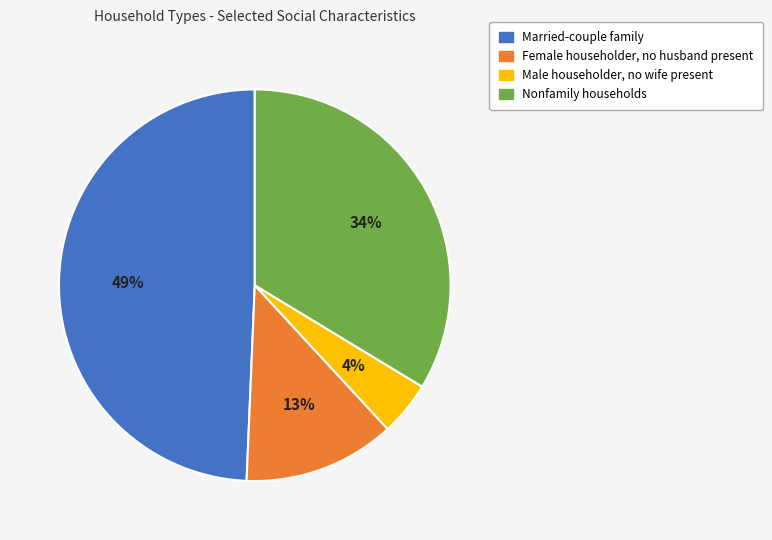

Is Nonfamily households the majority of the pie?

No